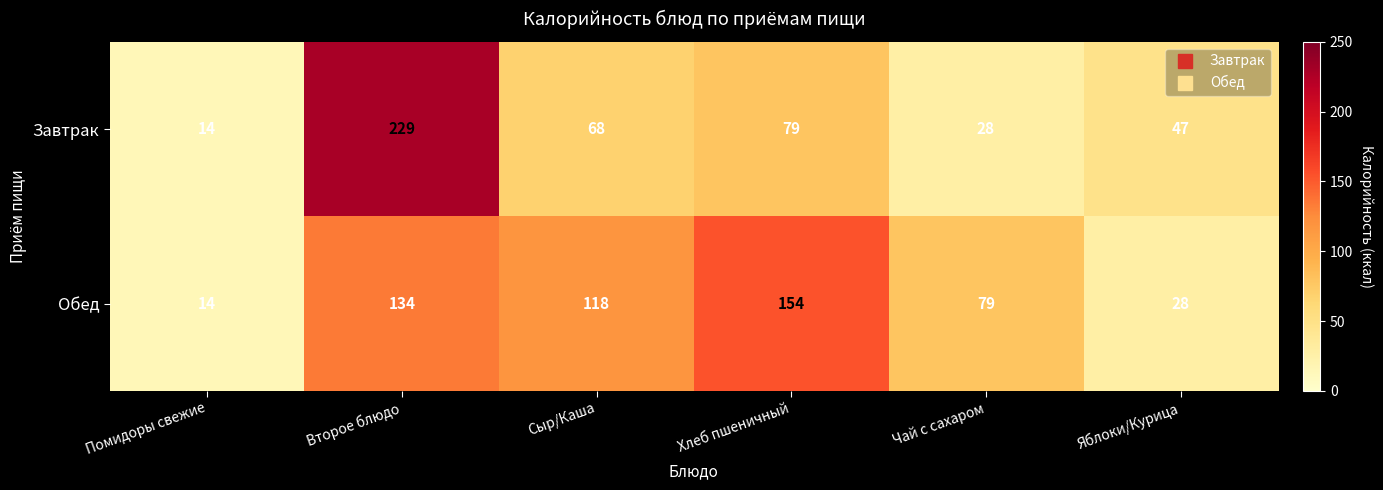

Count the number of data series in this chart.

2